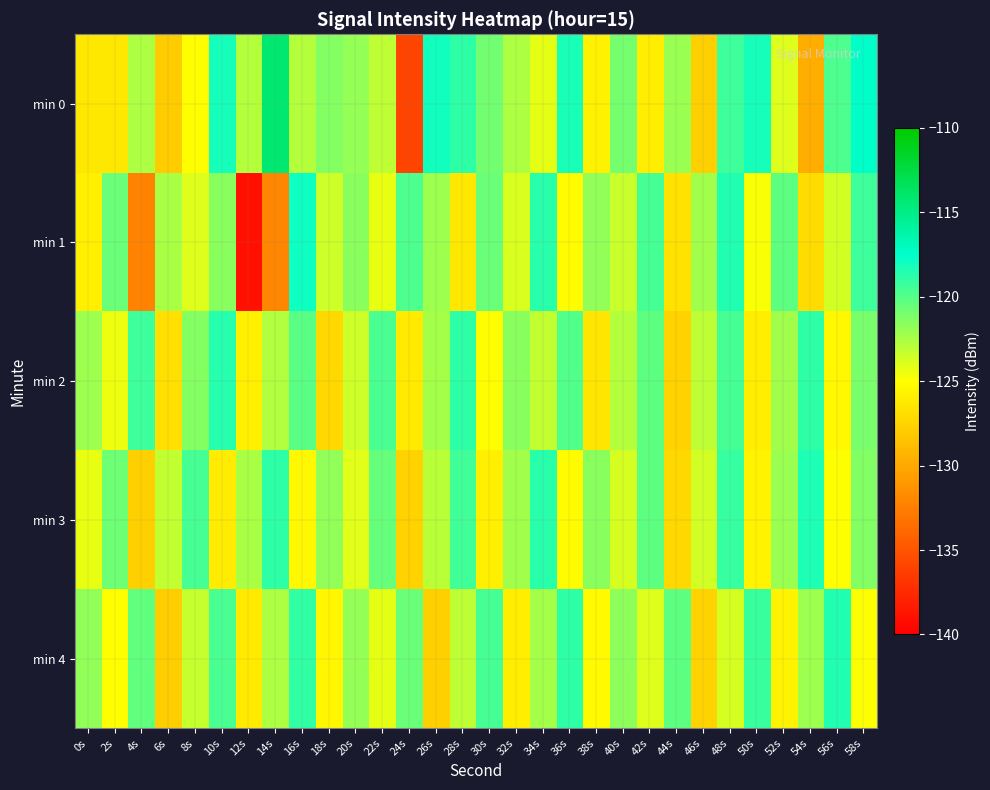

Reading right to left, extract all data points from this chart.

min 0: 58s=-117.5	56s=-119.8	54s=-129.8	52s=-124.1	50s=-118.1	48s=-119.3	46s=-127.7	44s=-122.0	42s=-126.0	40s=-121.0	38s=-125.8	36s=-118.3	34s=-124.2	32s=-122.6	30s=-120.8	28s=-118.9	26s=-118.0	24s=-136.0	22s=-123.1	20s=-121.9	18s=-121.4	16s=-122.8	14s=-114.2	12s=-122.8	10s=-118.2	8s=-125.0	6s=-127.9	4s=-122.6	2s=-126.4	0s=-126.3
min 1: 58s=-119.3	56s=-123.6	54s=-127.1	52s=-120.2	50s=-124.8	48s=-118.5	46s=-122.3	44s=-126.7	42s=-119.6	40s=-123.4	38s=-121.8	36s=-125.2	34s=-118.7	32s=-123.9	30s=-120.6	28s=-126.4	26s=-122.1	24s=-119.8	22s=-124.3	20s=-121.5	18s=-123.5	16s=-117.9	14s=-132.1	12s=-139.0	10s=-121.6	8s=-124.1	6s=-122.5	4s=-132.2	2s=-120.6	0s=-125.9
min 2: 58s=-121.1	56s=-125.4	54s=-118.9	52s=-122.2	50s=-126.0	48s=-119.5	46s=-123.1	44s=-127.6	42s=-120.3	40s=-122.8	38s=-126.5	36s=-119.9	34s=-123.2	32s=-121.6	30s=-125.1	28s=-118.8	26s=-122.4	24s=-126.2	22s=-119.7	20s=-123.5	18s=-127.3	16s=-120.1	14s=-122.7	12s=-125.9	10s=-118.6	8s=-121.4	6s=-126.8	4s=-119.3	2s=-124.5	0s=-122.1
min 3: 58s=-121.3	56s=-124.9	54s=-118.4	52s=-122.0	50s=-125.6	48s=-119.1	46s=-123.7	44s=-127.3	42s=-120.2	40s=-123.8	38s=-121.6	36s=-125.2	34s=-118.7	32s=-122.3	30s=-125.9	28s=-119.4	26s=-123.0	24s=-127.6	22s=-120.5	20s=-124.1	18s=-121.8	16s=-125.4	14s=-118.9	12s=-122.5	10s=-126.1	8s=-119.6	6s=-123.2	4s=-127.8	2s=-120.7	0s=-124.3
min 4: 58s=-125.0	56s=-118.5	54s=-122.1	52s=-125.7	50s=-119.2	48s=-123.8	46s=-127.5	44s=-120.3	42s=-124.0	40s=-121.7	38s=-125.3	36s=-118.8	34s=-122.4	32s=-126.0	30s=-119.5	28s=-123.1	26s=-127.7	24s=-120.6	22s=-124.2	20s=-121.9	18s=-125.5	16s=-119.0	14s=-122.6	12s=-126.2	10s=-119.7	8s=-123.3	6s=-127.9	4s=-120.4	2s=-125.1	0s=-121.8